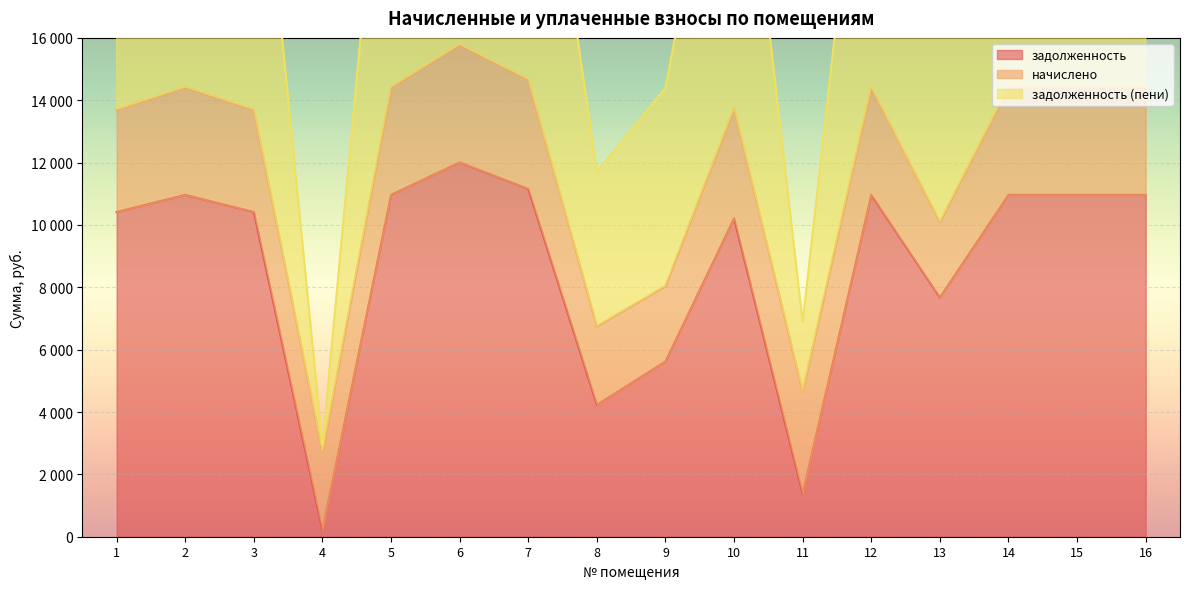

At which category is the sum across all series the highest?

6